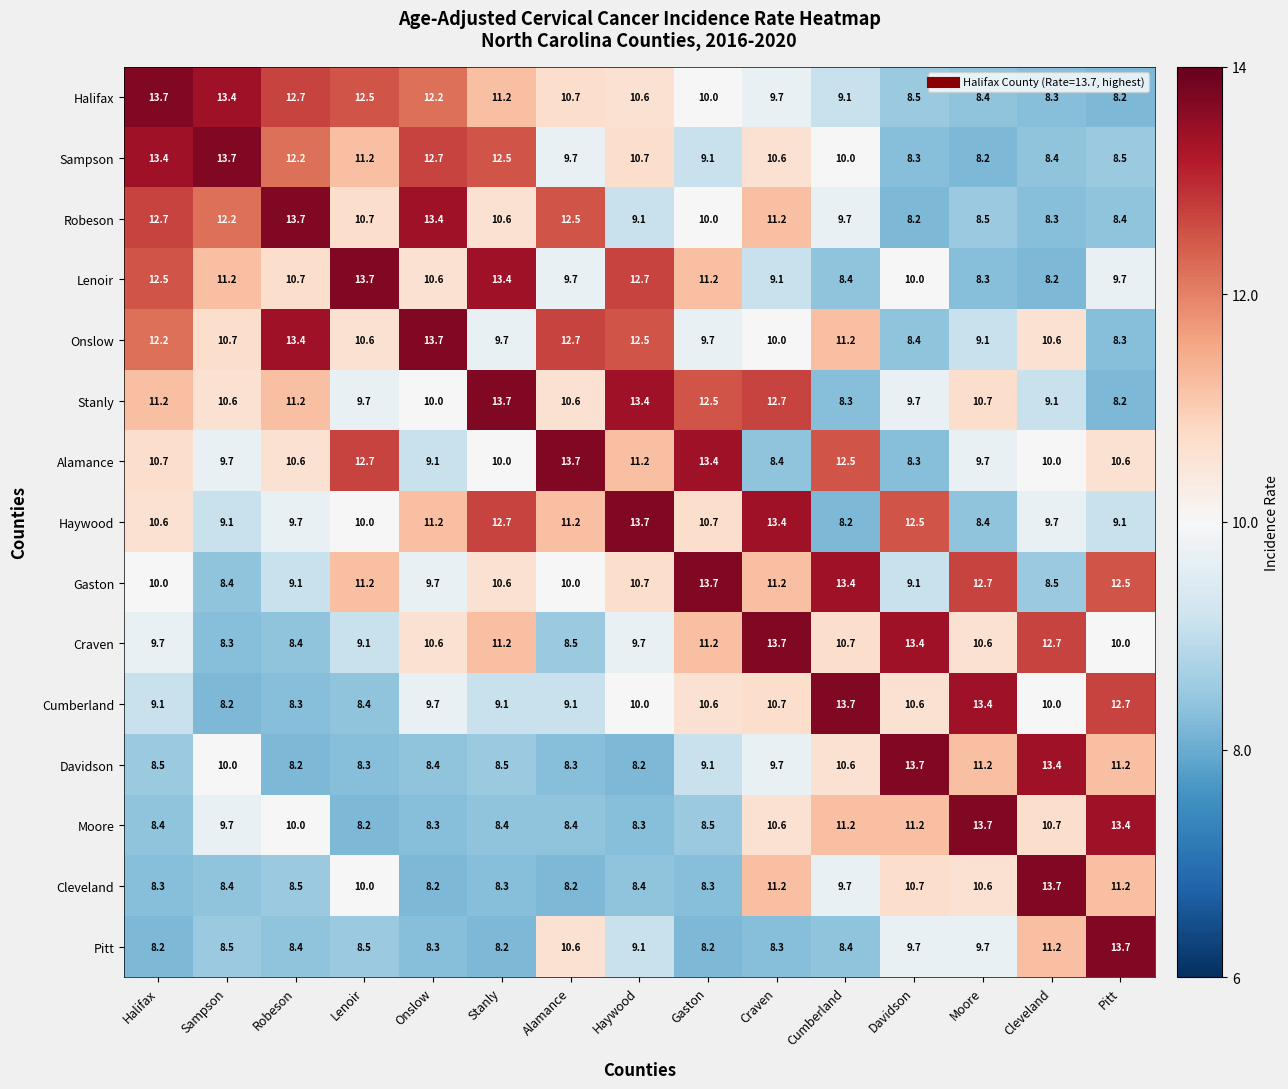

What is the minimum value for Onslow?

8.3